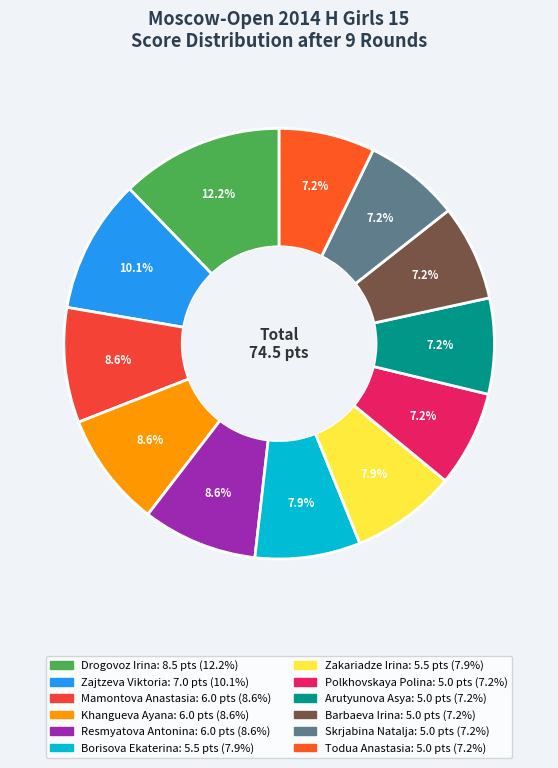

What portion of the pie excludes Todua Anastasia?

92.8%